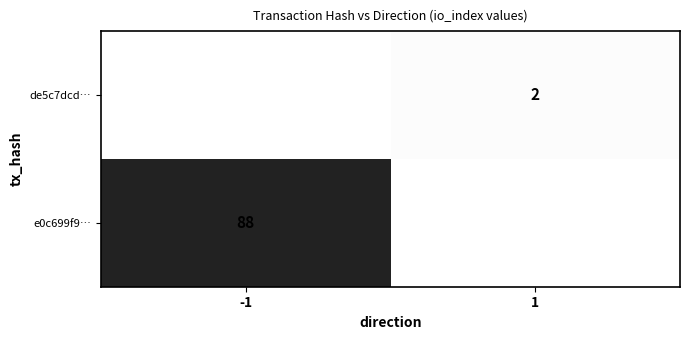

The de5c7dcd… series shows 2 at 1. True or false?

True